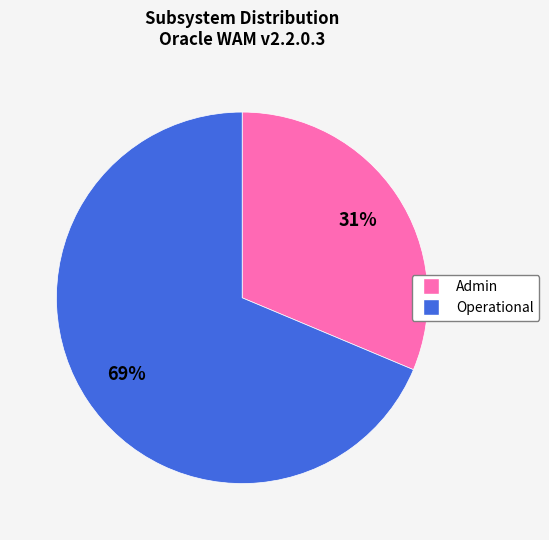

Is there a majority slice in this chart?

Yes